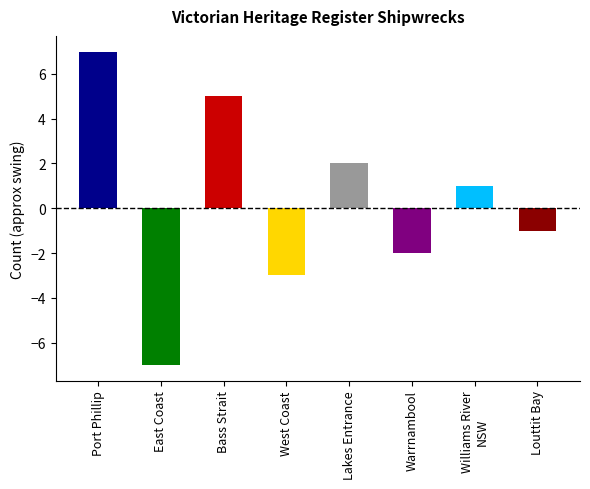

Rank the categories by value from highest to lowest.

Port Phillip, Bass Strait, Lakes Entrance, Williams River
NSW, Louttit Bay, Warrnambool, West Coast, East Coast